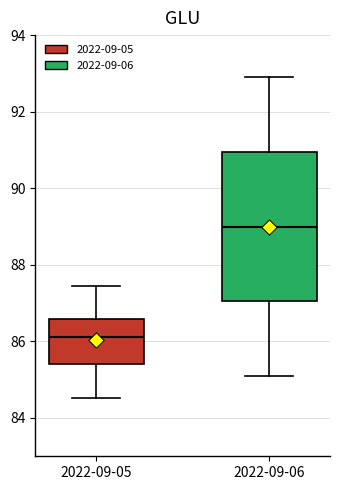

Reading left to right, transcribe this box plot: for each box, give where its median line is, the range the box spans, and where its two whiskers end, as read against the y-axis. The values are not printed on the chart, so give them approximately, as read against the axis.

2022-09-05: median 86.2, box 85.4 to 86.6, whiskers 84.6 to 87.4
2022-09-06: median 89.0, box 87.0 to 91.0, whiskers 85.2 to 93.0